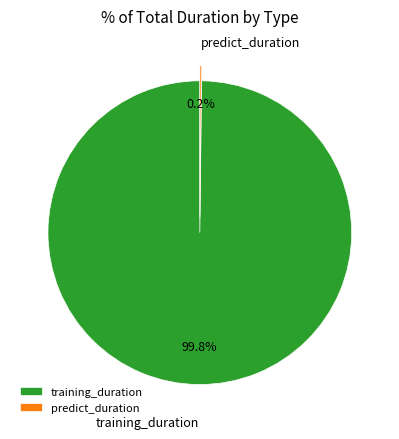

Is there any slice that represents more than half of the pie?

Yes